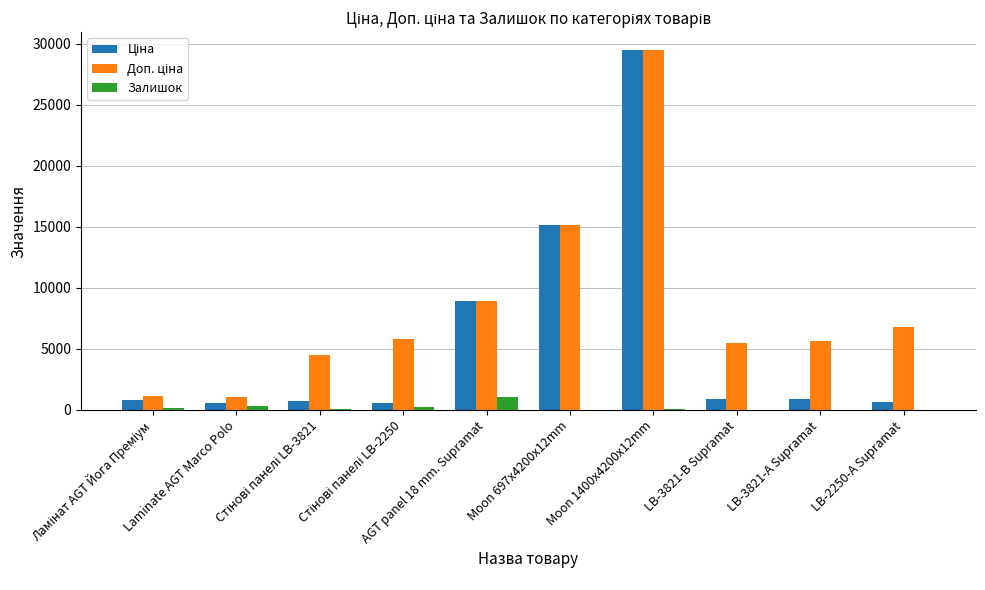

What is the maximum value shown in the chart?

29491.5